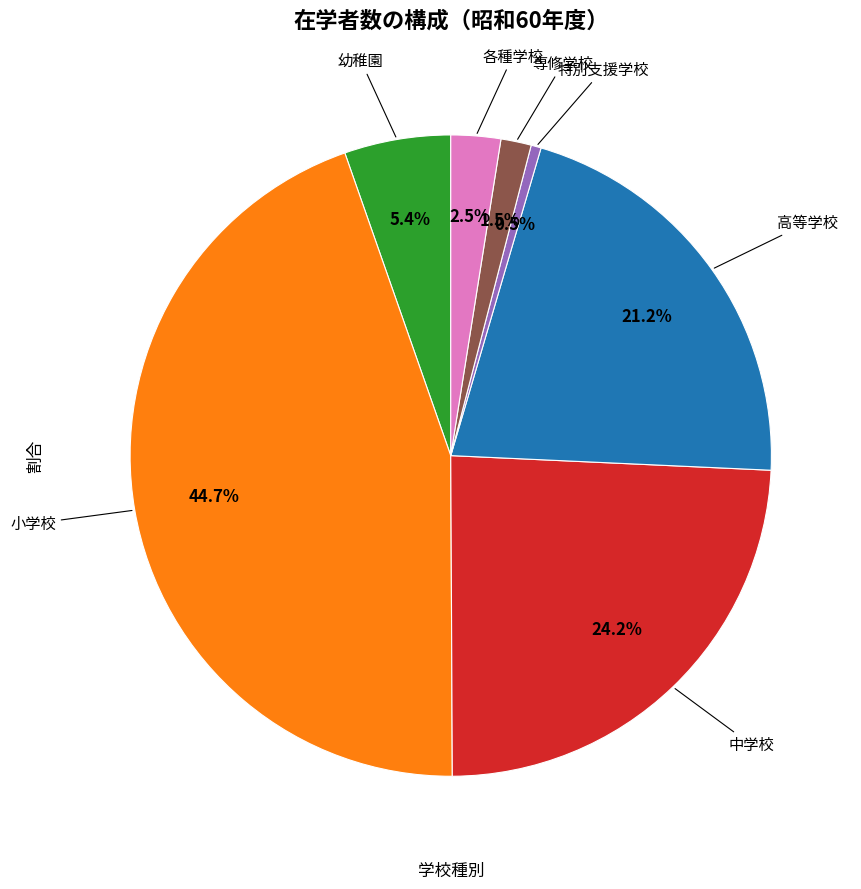

Count the number of slices in the pie.

7